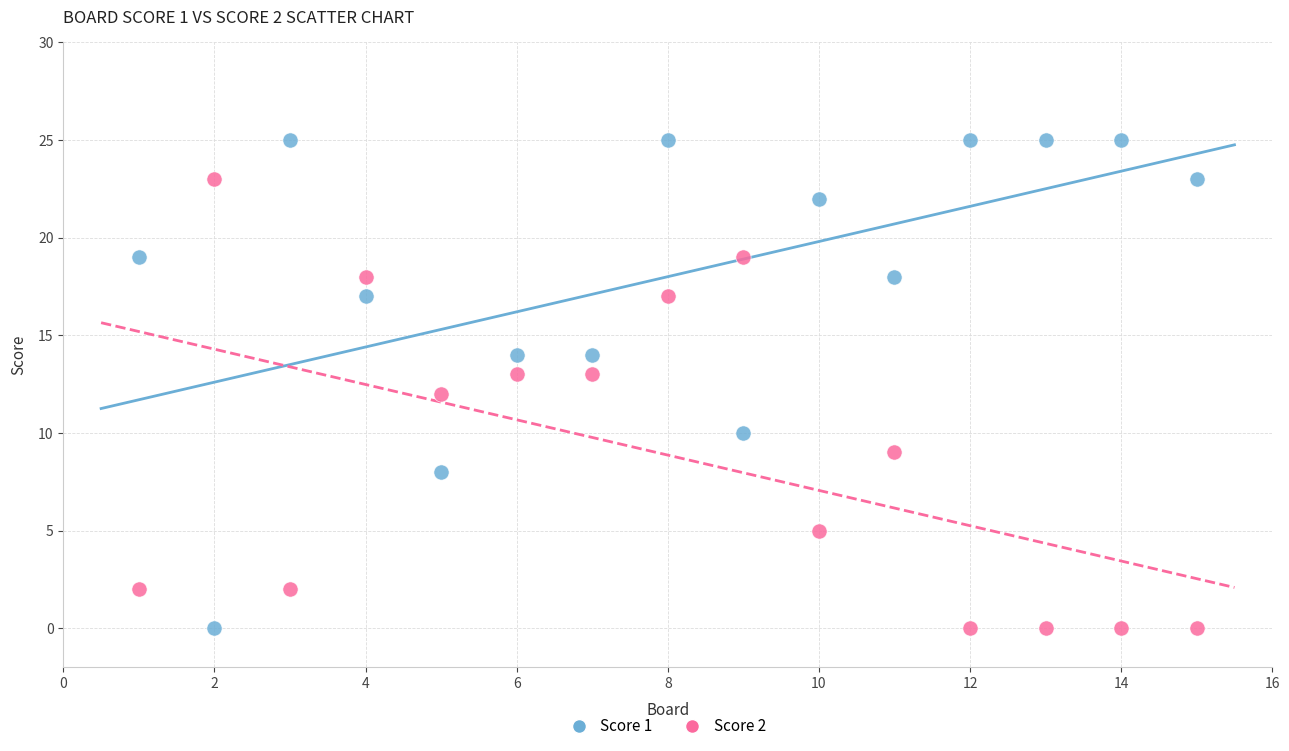

What are all the series names shown in the legend?

Score 1, Score 2